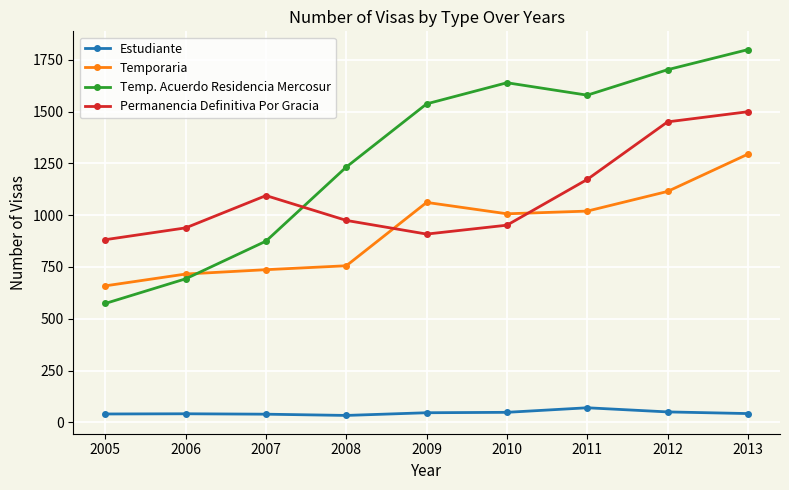

What is the value of the Estudiante point at the 5th from the left?

46